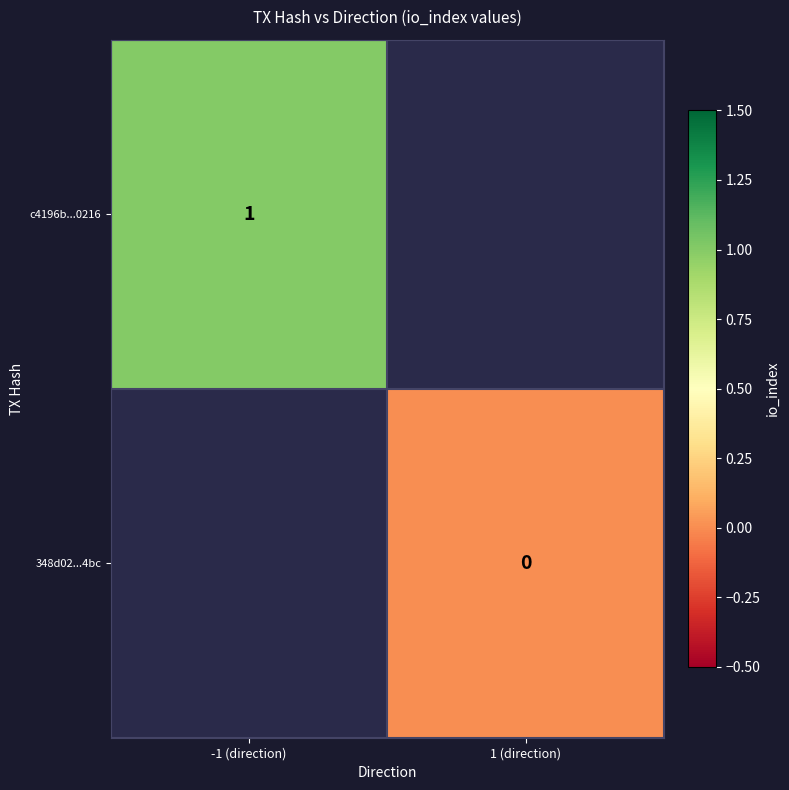

The c4196b...0216 series shows 0 at -1 (direction). True or false?

False